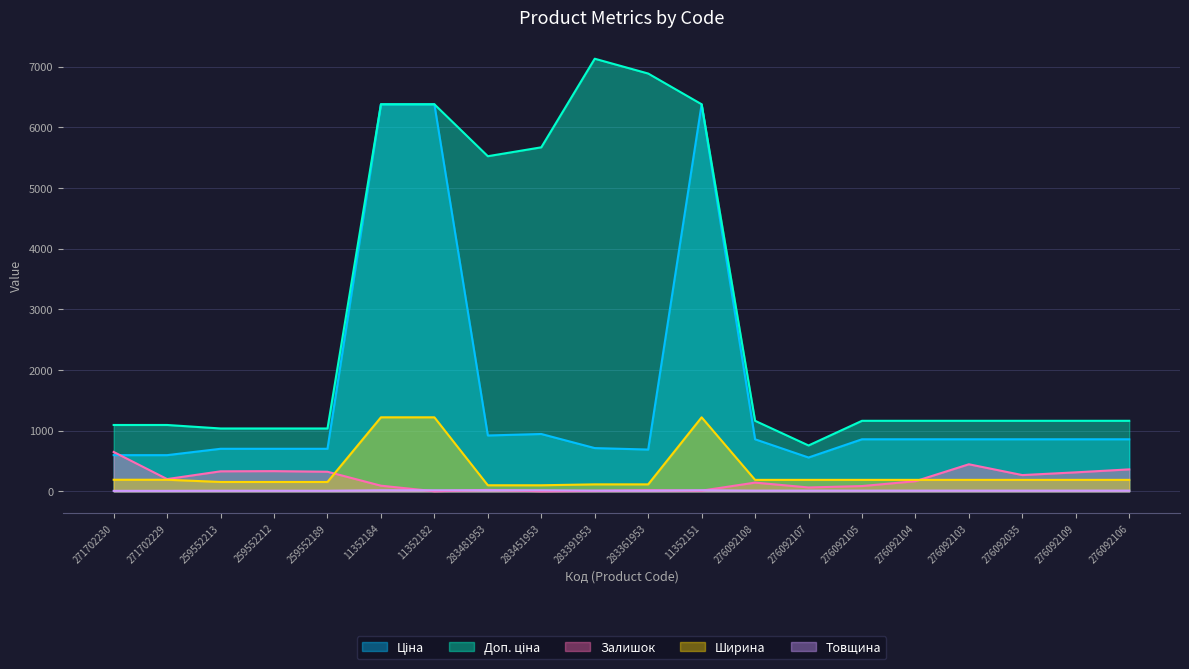

What are all the series names shown in the legend?

Ціна, Доп. ціна, Залишок, Ширина, Товщина